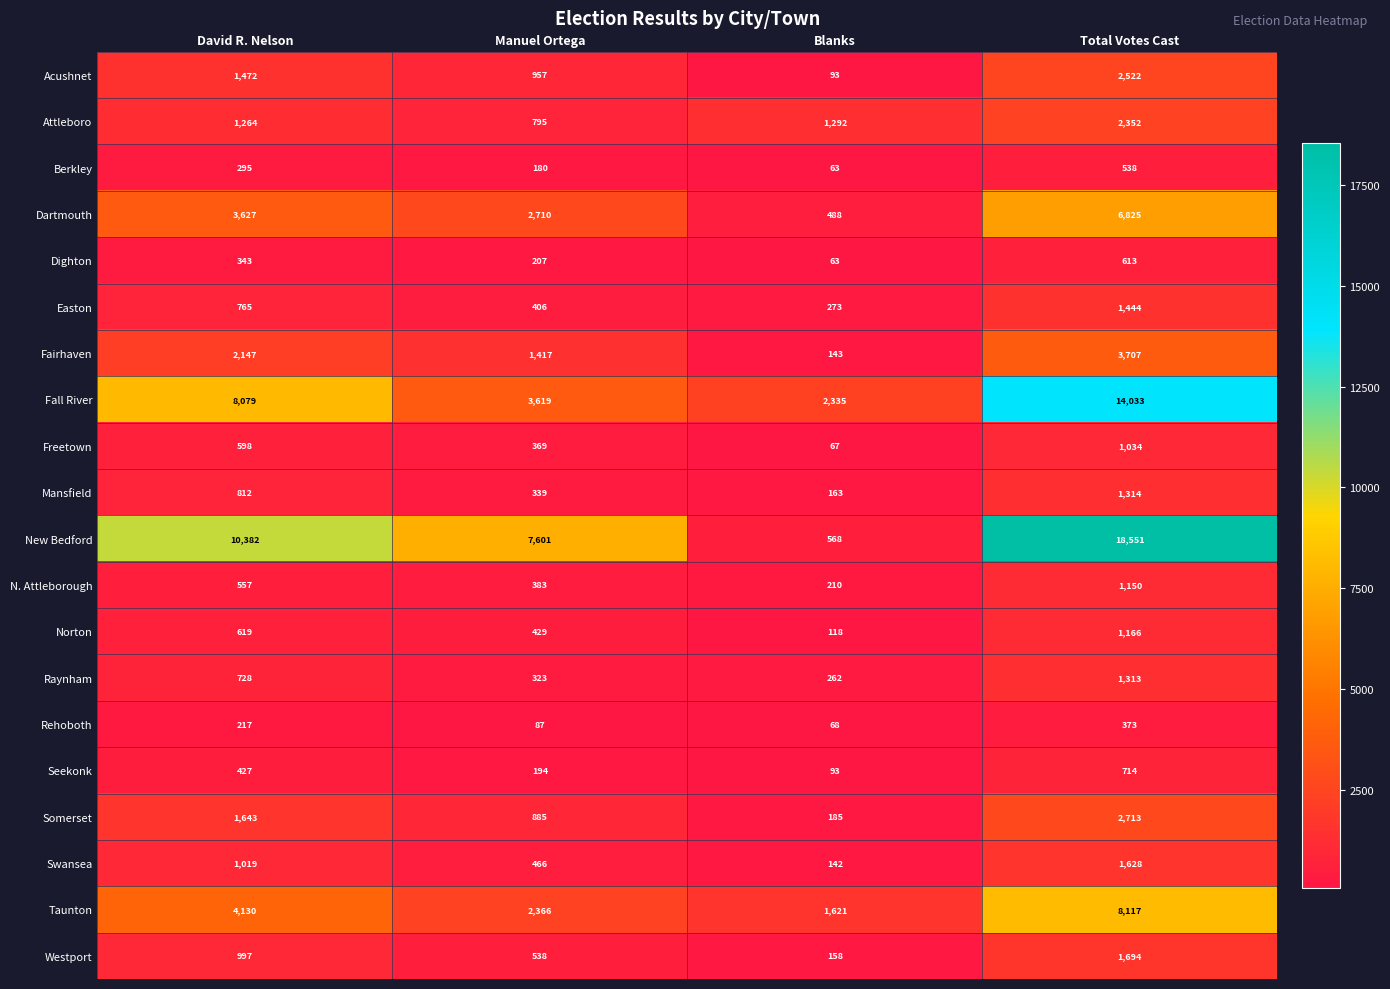

The value of New Bedford at Total Votes Cast is 12901. True or false?

False